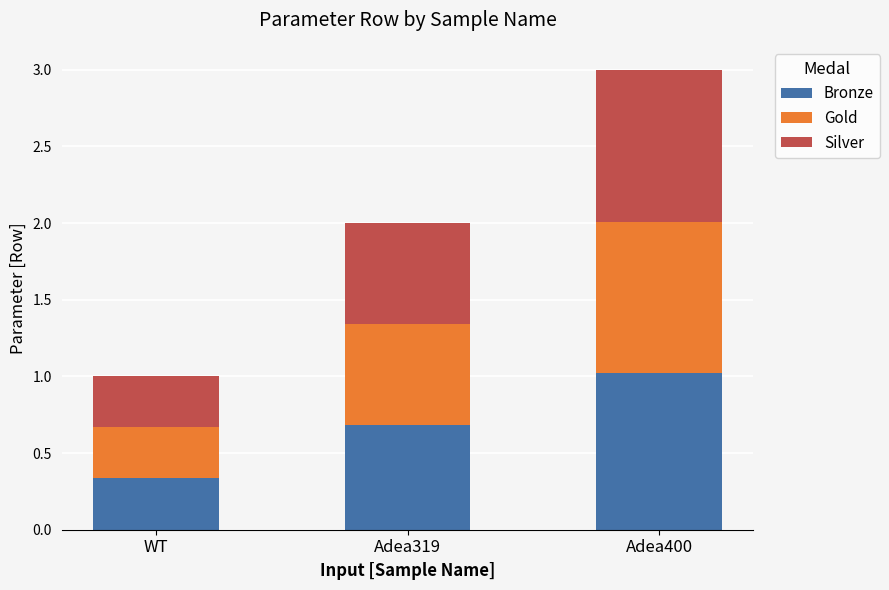

At which category is the sum across all series the highest?

Adea400